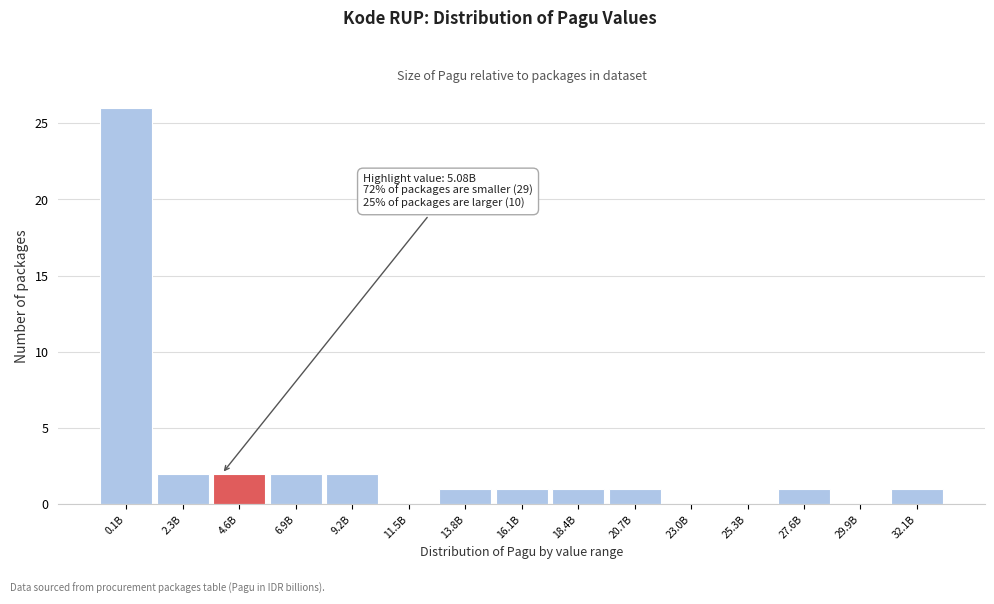

Reading left to right, list all the values displayed in this chart.

0.1B=26	2.3B=2	4.6B=2	6.9B=2	9.2B=2	11.5B=0	13.8B=1	16.1B=1	18.4B=1	20.7B=1	23.0B=0	25.3B=0	27.6B=1	29.9B=0	32.1B=1